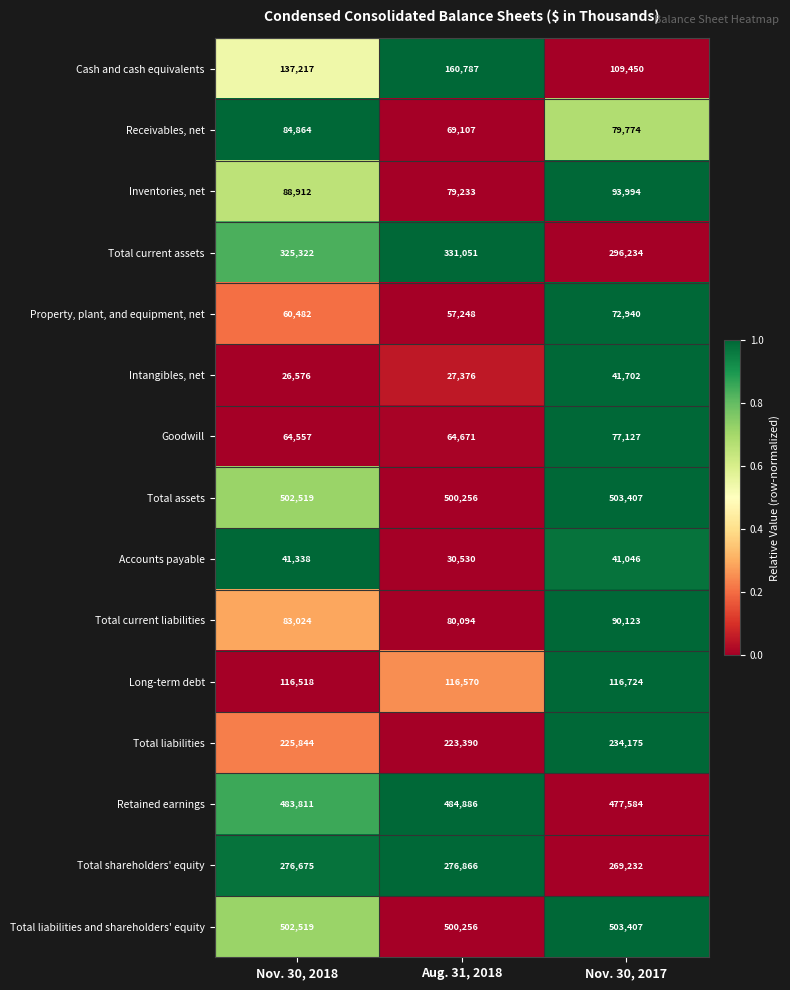

What is the sum of the Inventories, net values at Nov. 30, 2017 and Aug. 31, 2018?

173227